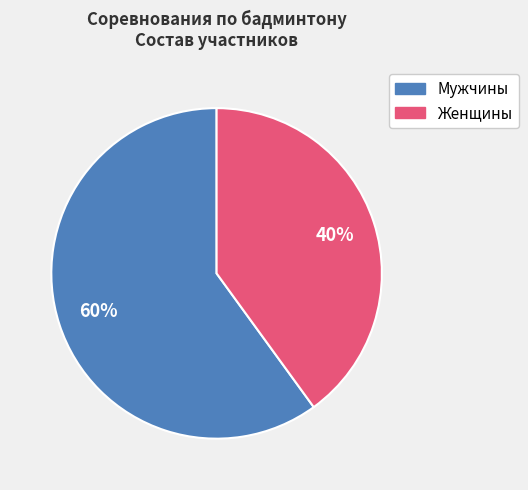

Does any single category account for the majority?

Yes